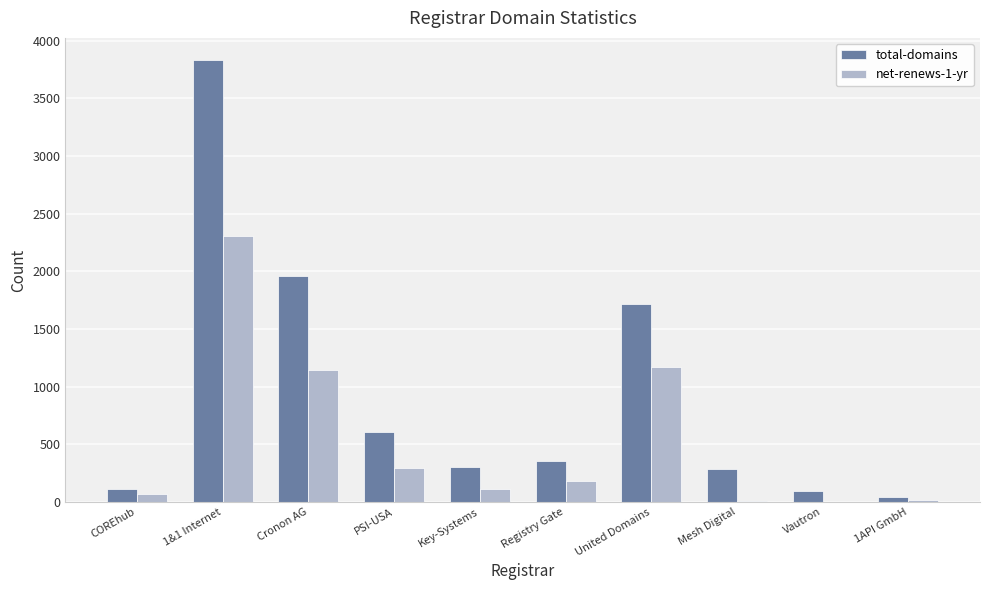

Is the value of net-renews-1-yr at Cronon AG greater than the value of total-domains at Key-Systems?

Yes